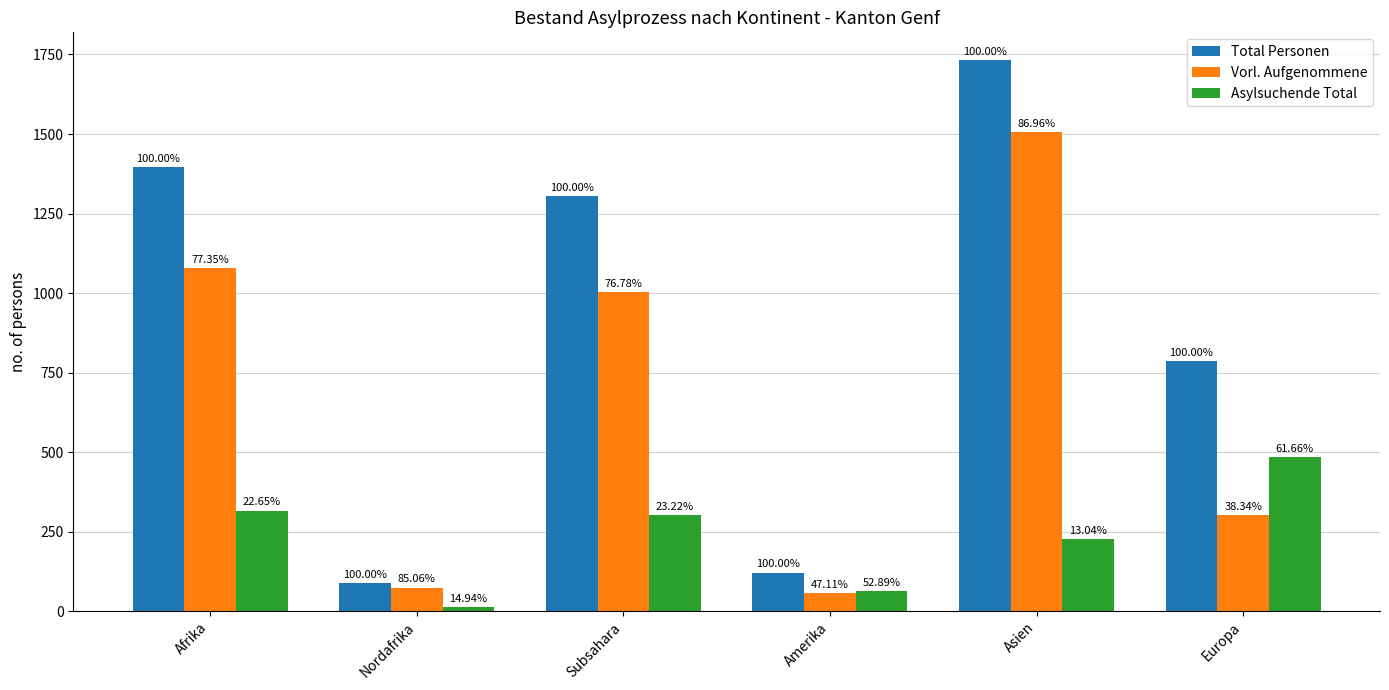

How many groups of bars are there?

6